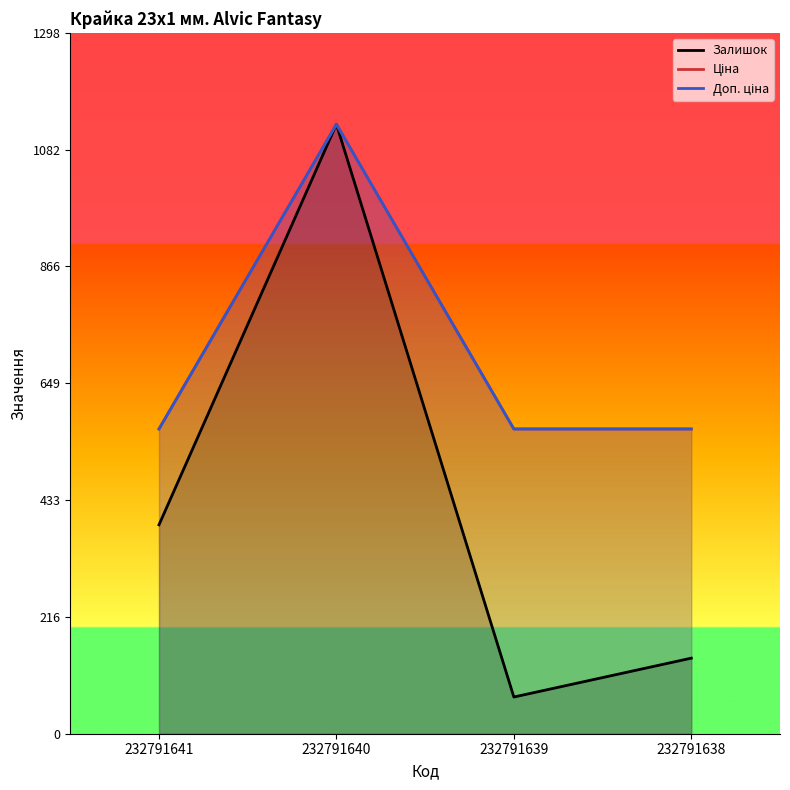

What is the highest value of the Залишок series?

1129.0